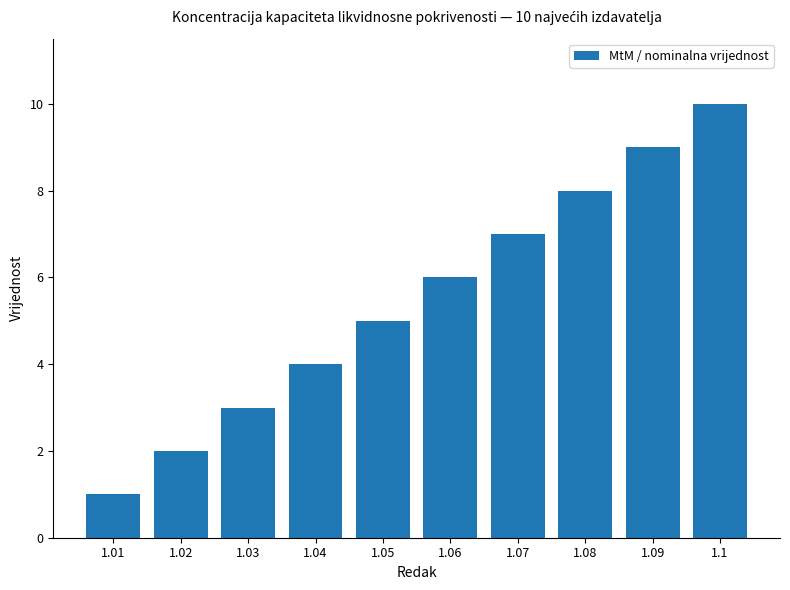

What is the average value?

6